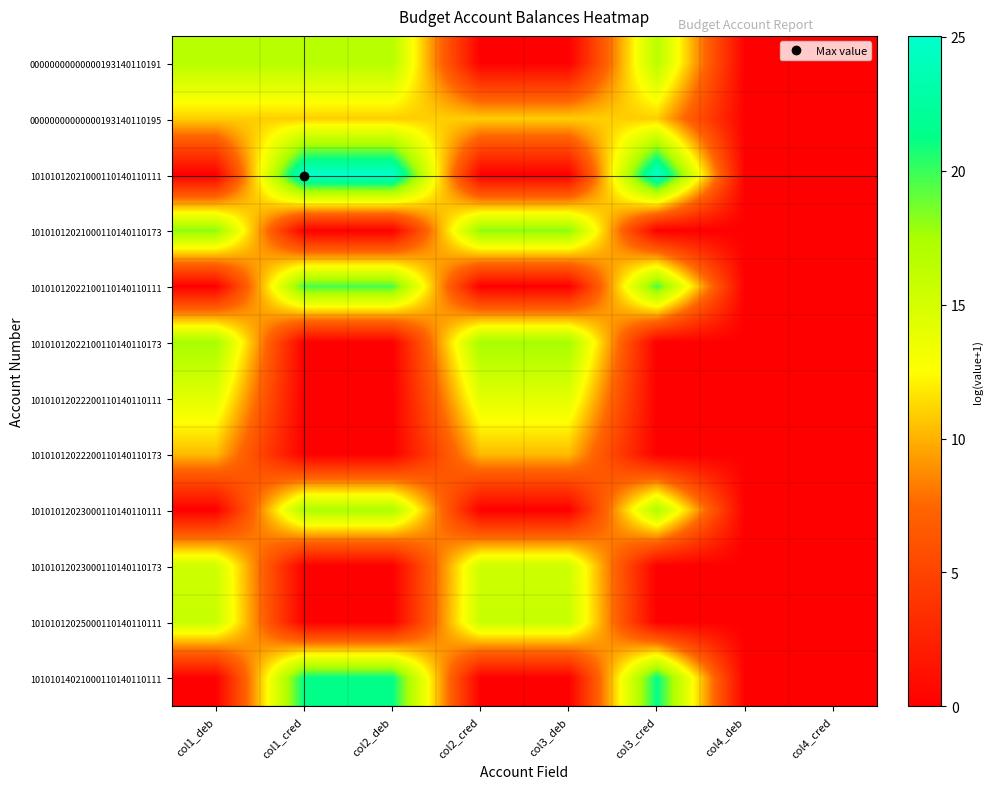

Reading left to right, what are all the values shown in this chart?

00000000000000193140110191: col1_deb=16.6	col1_cred=16.6	col2_deb=16.6	col2_cred=0.0	col3_deb=0.0	col3_cred=16.6	col4_deb=0.0	col4_cred=0.0
00000000000000193140110195: col1_deb=10.9	col1_cred=10.9	col2_deb=10.9	col2_cred=10.9	col3_deb=10.9	col3_cred=10.9	col4_deb=0.0	col4_cred=0.0
10101012021000110140110111: col1_deb=0.0	col1_cred=25.0	col2_deb=25.0	col2_cred=0.0	col3_deb=0.0	col3_cred=25.0	col4_deb=0.0	col4_cred=0.0
10101012021000110140110173: col1_deb=18.3	col1_cred=0.0	col2_deb=0.0	col2_cred=18.3	col3_deb=18.3	col3_cred=0.0	col4_deb=0.0	col4_cred=0.0
10101012022100110140110111: col1_deb=0.0	col1_cred=19.7	col2_deb=19.7	col2_cred=0.0	col3_deb=0.0	col3_cred=19.7	col4_deb=0.0	col4_cred=0.0
10101012022100110140110173: col1_deb=17.6	col1_cred=0.0	col2_deb=0.0	col2_cred=17.6	col3_deb=17.6	col3_cred=0.0	col4_deb=0.0	col4_cred=0.0
10101012022200110140110111: col1_deb=14.2	col1_cred=0.0	col2_deb=0.0	col2_cred=14.2	col3_deb=14.2	col3_cred=0.0	col4_deb=0.0	col4_cred=0.0
10101012022200110140110173: col1_deb=10.3	col1_cred=0.0	col2_deb=0.0	col2_cred=10.3	col3_deb=10.3	col3_cred=0.0	col4_deb=0.0	col4_cred=0.0
10101012023000110140110111: col1_deb=0.0	col1_cred=17.2	col2_deb=17.2	col2_cred=0.0	col3_deb=0.0	col3_cred=17.2	col4_deb=0.0	col4_cred=0.0
10101012023000110140110173: col1_deb=15.4	col1_cred=0.0	col2_deb=0.0	col2_cred=15.4	col3_deb=15.4	col3_cred=0.0	col4_deb=0.0	col4_cred=0.0
10101012025000110140110111: col1_deb=15.7	col1_cred=0.0	col2_deb=0.0	col2_cred=15.7	col3_deb=15.7	col3_cred=0.0	col4_deb=0.0	col4_cred=0.0
10101014021000110140110111: col1_deb=0.0	col1_cred=21.3	col2_deb=21.3	col2_cred=0.0	col3_deb=0.0	col3_cred=21.3	col4_deb=0.0	col4_cred=0.0